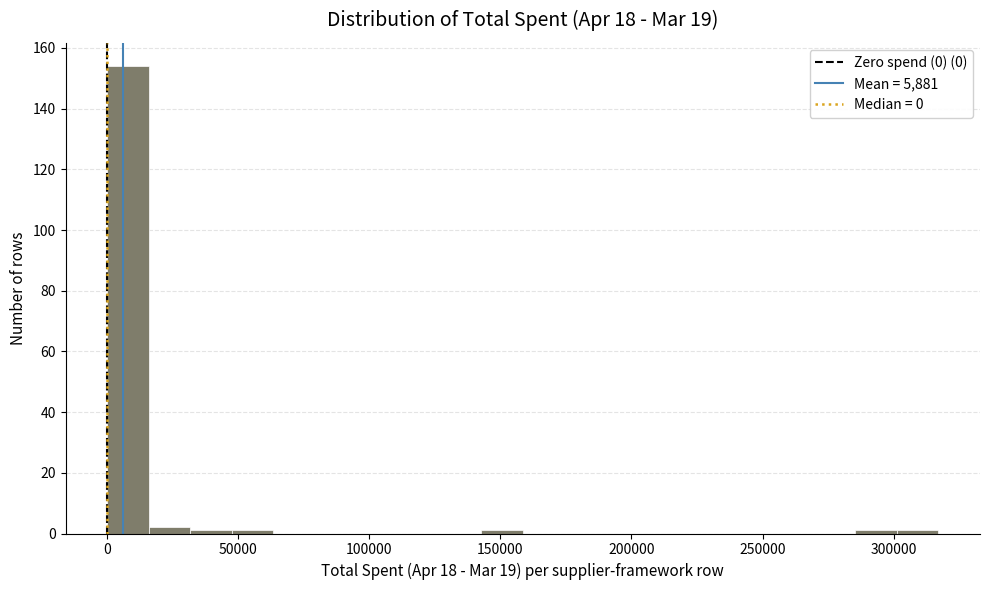

Around what value on the x-axis is the tallest bar? Give the approximate position of its centre, as read against the axis.

10000